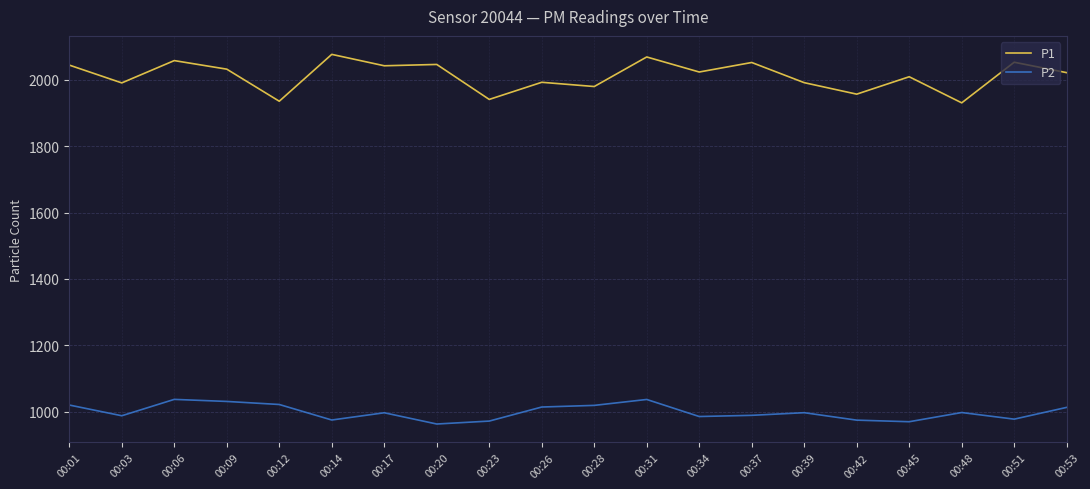

Where is the first local maximum for P1?

00:06